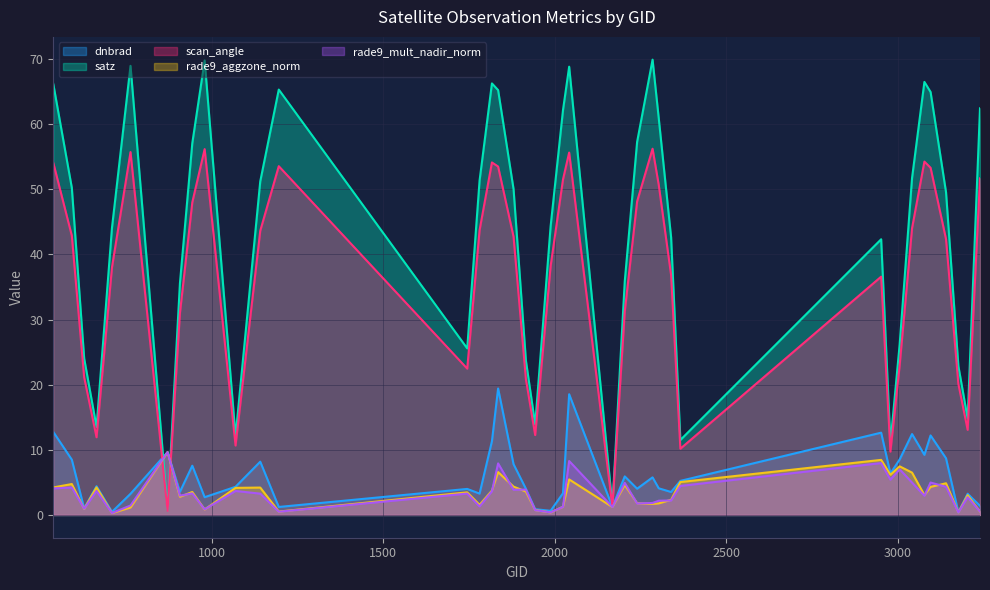

What is the total value across all series at 1988?

84.0